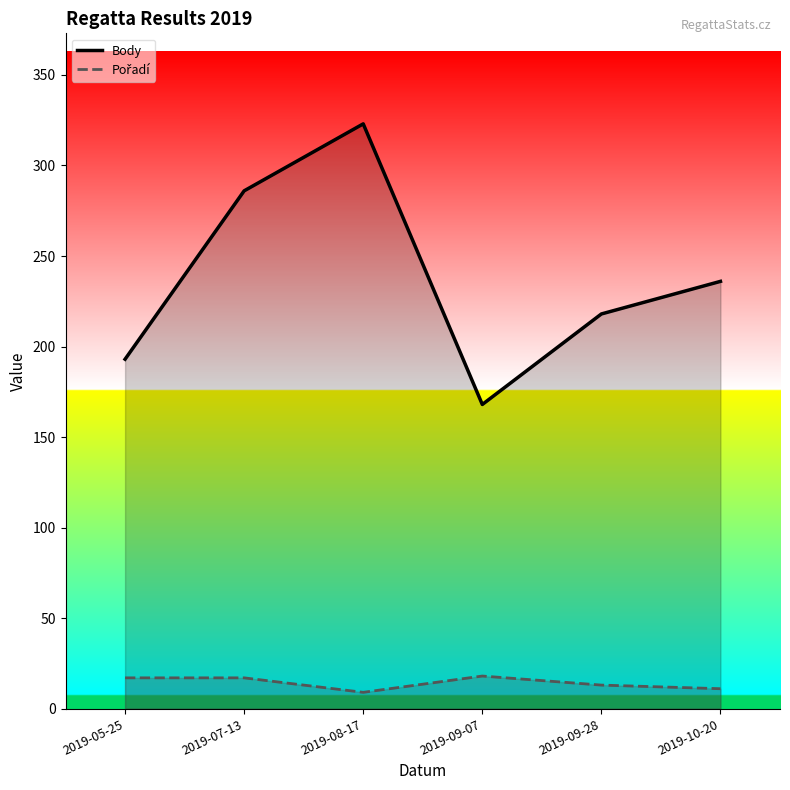

In Body, how many points are higher than both neighbors (excluding endpoints)?

1